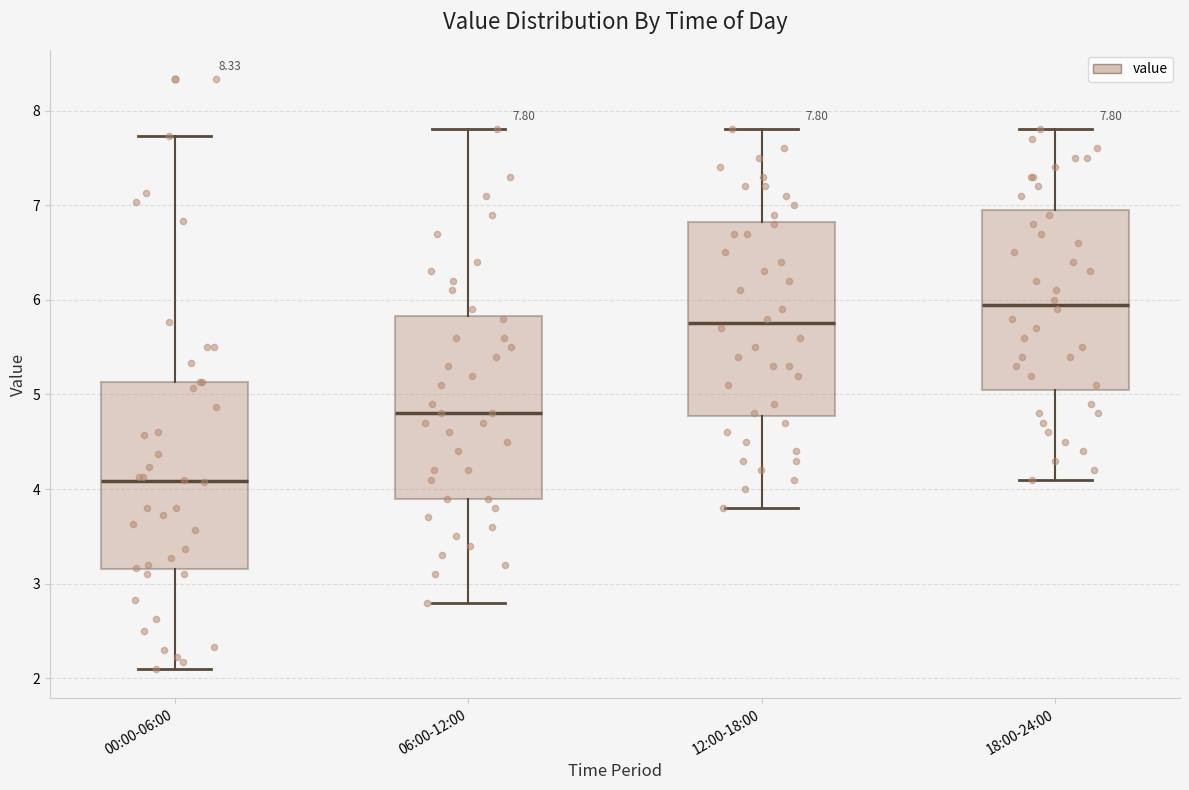

Which box has the highest median line?

18:00-24:00